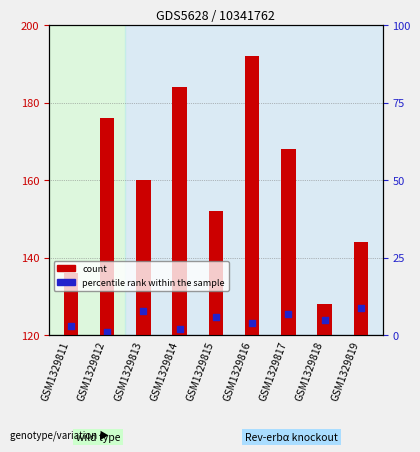

At how many categories does at least one series exceed 180?

2